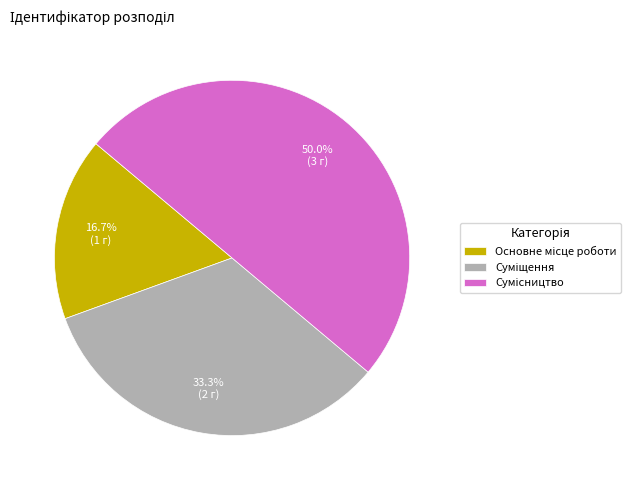

Combined, what portion of the pie is Основне місце роботи and Сумісництво?

66.7%